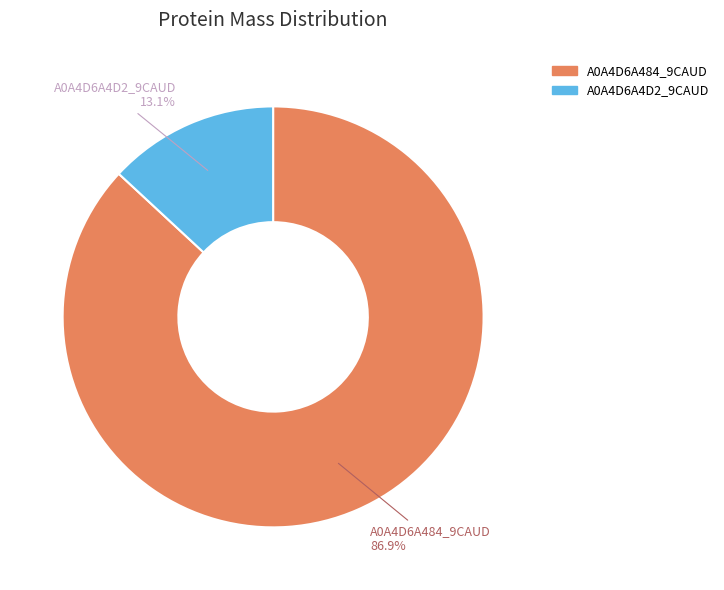

Approximately how many times larger is the value at A0A4D6A484_9CAUD compared to A0A4D6A4D2_9CAUD?

6.6